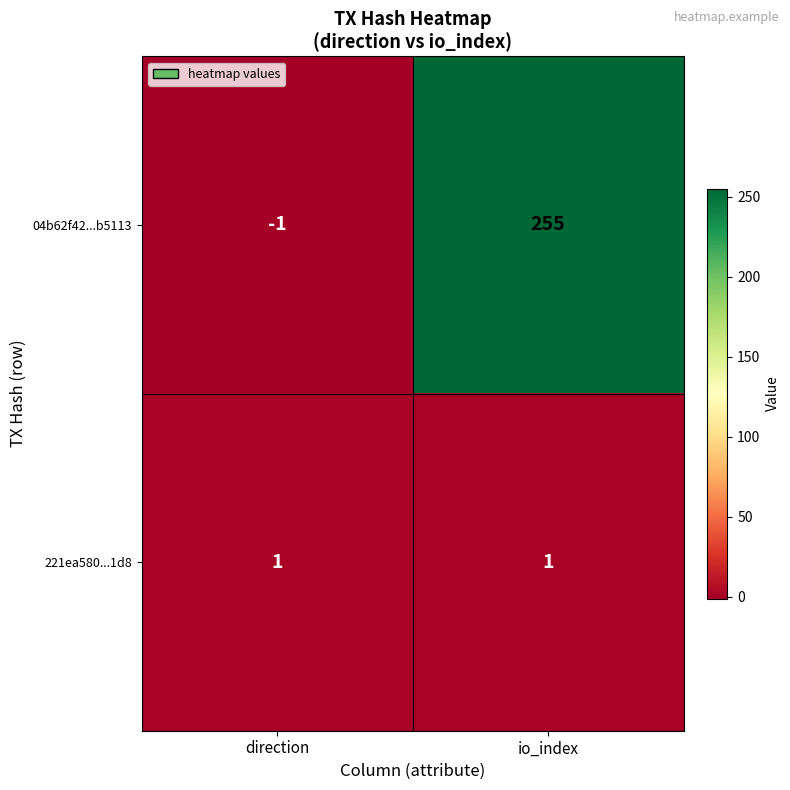

What is the average value of the 04b62f42...b5113 series?

127